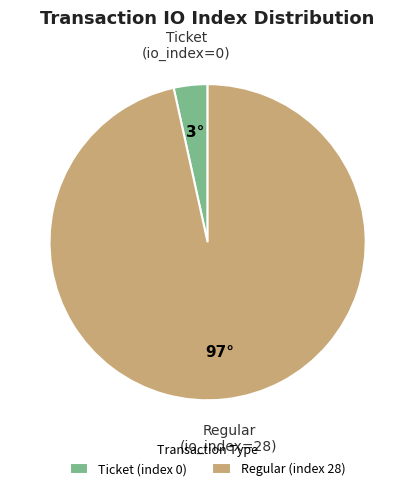

Is the sum of Ticket (index 0) and Regular (index 28) greater than half?

Yes